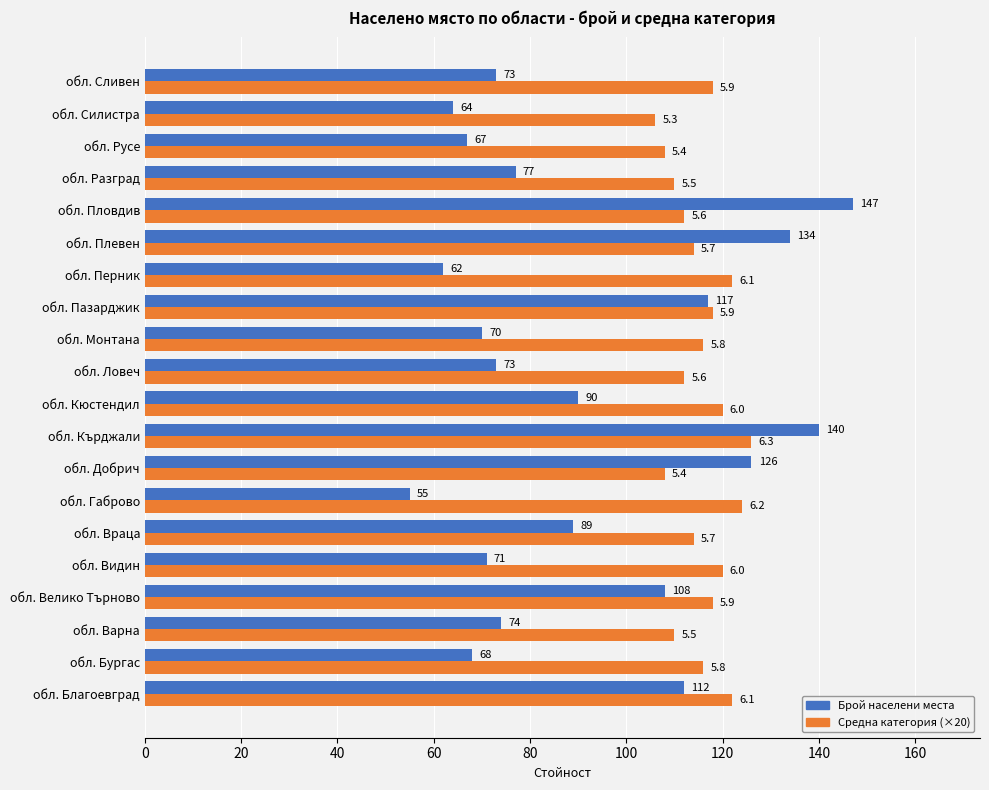

What is the spread (max minus min) of values at обл. Враца?

25